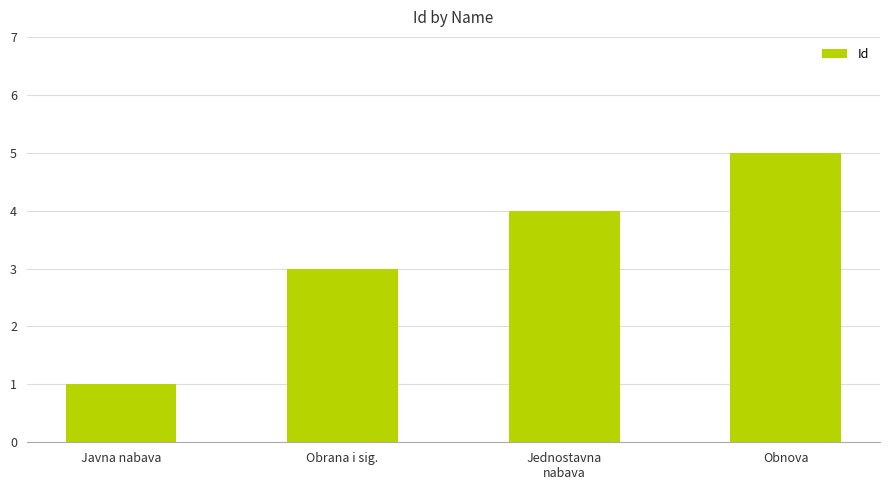

Reading left to right, what are all the values shown in this chart?

1	3	4	5